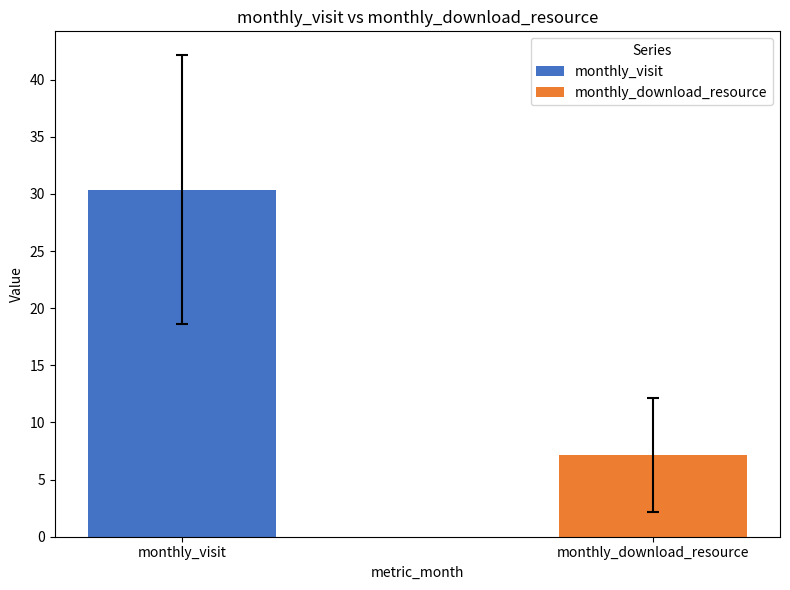

What are all the series names shown in the legend?

monthly_visit, monthly_download_resource